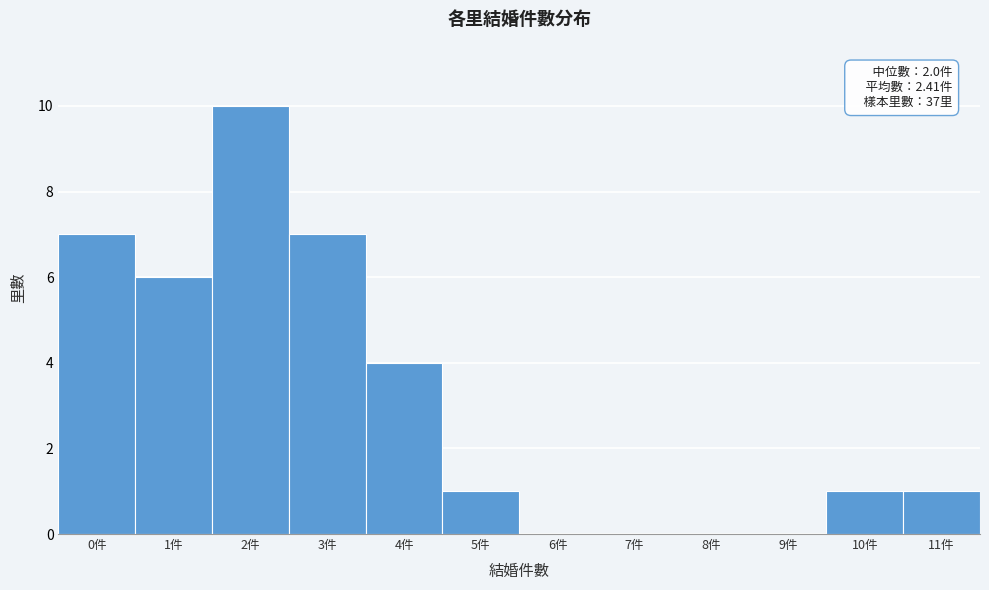

Reading right to left, transcribe all the data shown in this chart.

11件=1	10件=1	9件=0	8件=0	7件=0	6件=0	5件=1	4件=4	3件=7	2件=10	1件=6	0件=7